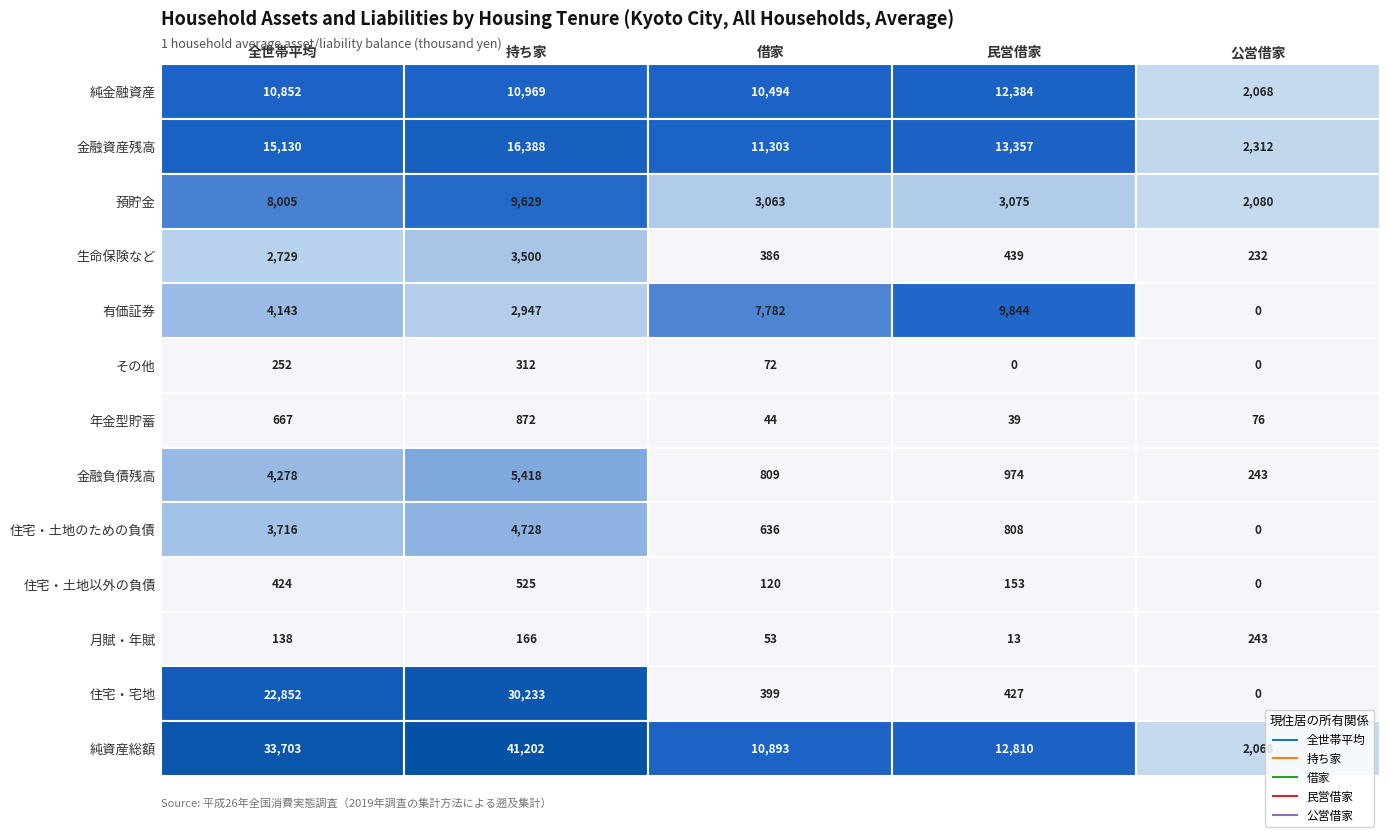

What is the difference between the highest and lowest values at 11?

30233